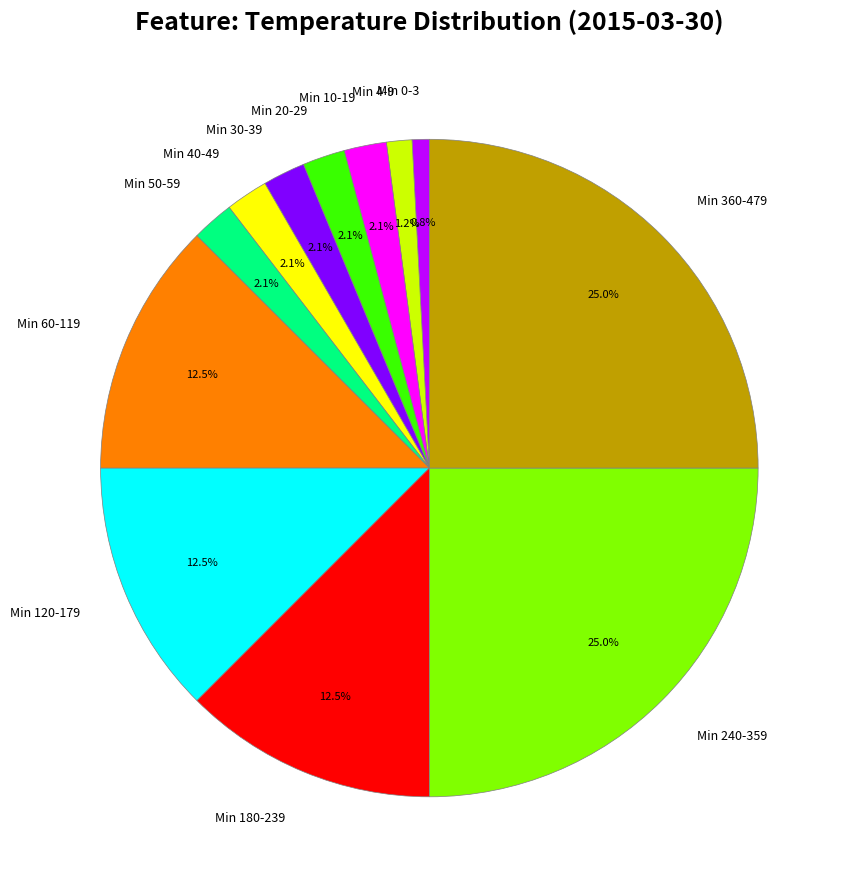

Approximately how many times larger is the value at Min 30-39 compared to Min 10-19?

1.0